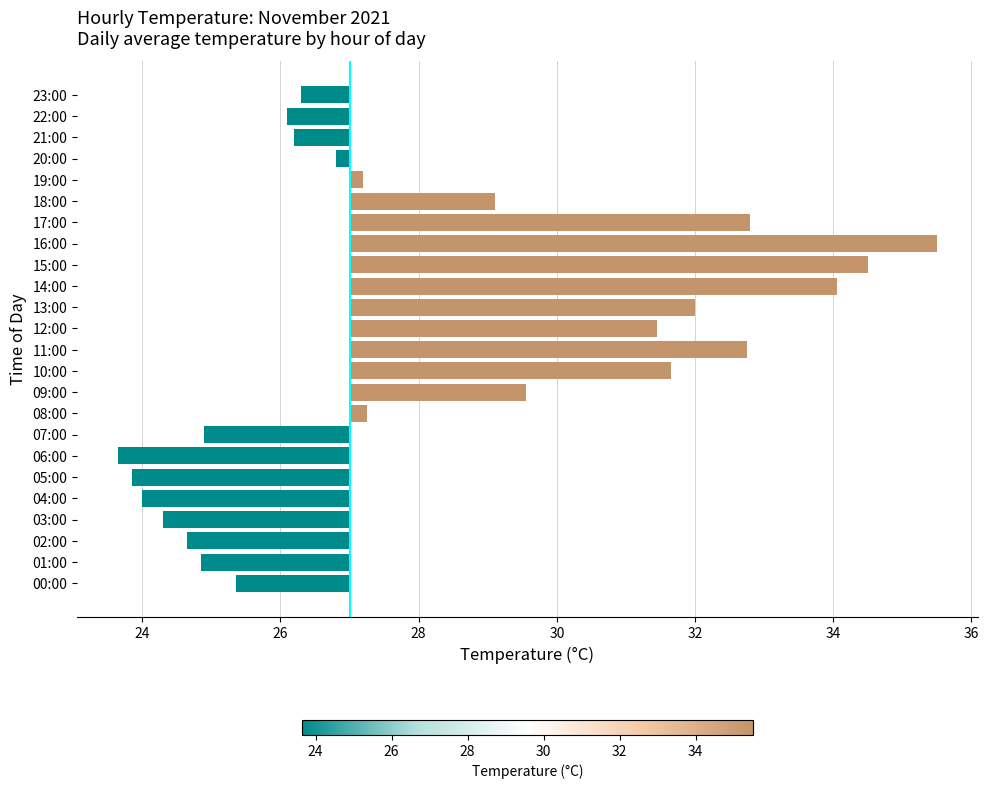

How many bars are there in total?

24